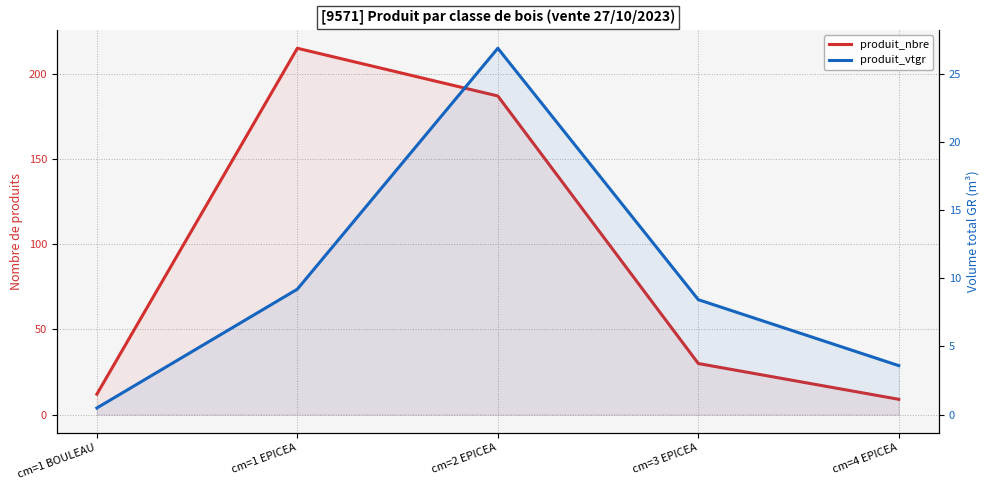

Rank the series by their maximum value, from highest to lowest.

produit_nbre, produit_vtgr